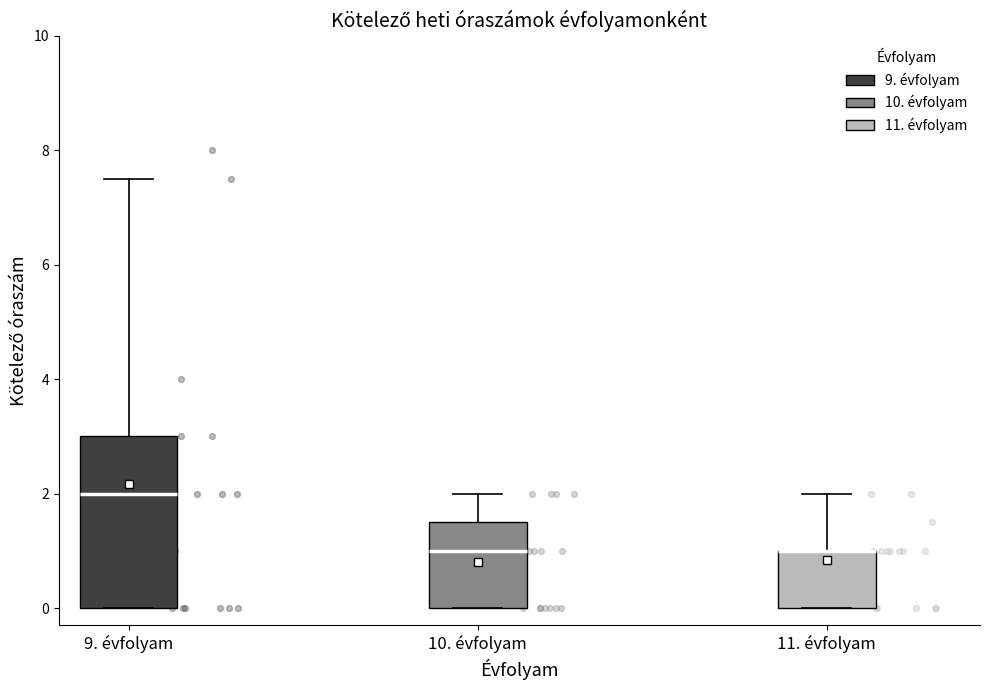

Reading left to right, transcribe this box plot: for each box, give where its median line is, the range the box spans, and where its two whiskers end, as read against the y-axis. The values are not printed on the chart, so give them approximately, as read against the axis.

9. évfolyam: median 2.0, box 0.0 to 3.0, whiskers 0.0 to 7.6
10. évfolyam: median 1.0, box 0.0 to 1.6, whiskers 0.0 to 2.0
11. évfolyam: median 1.0 (drawn on the box's upper edge), box 0.0 to 1.0, whiskers 0.0 to 2.0